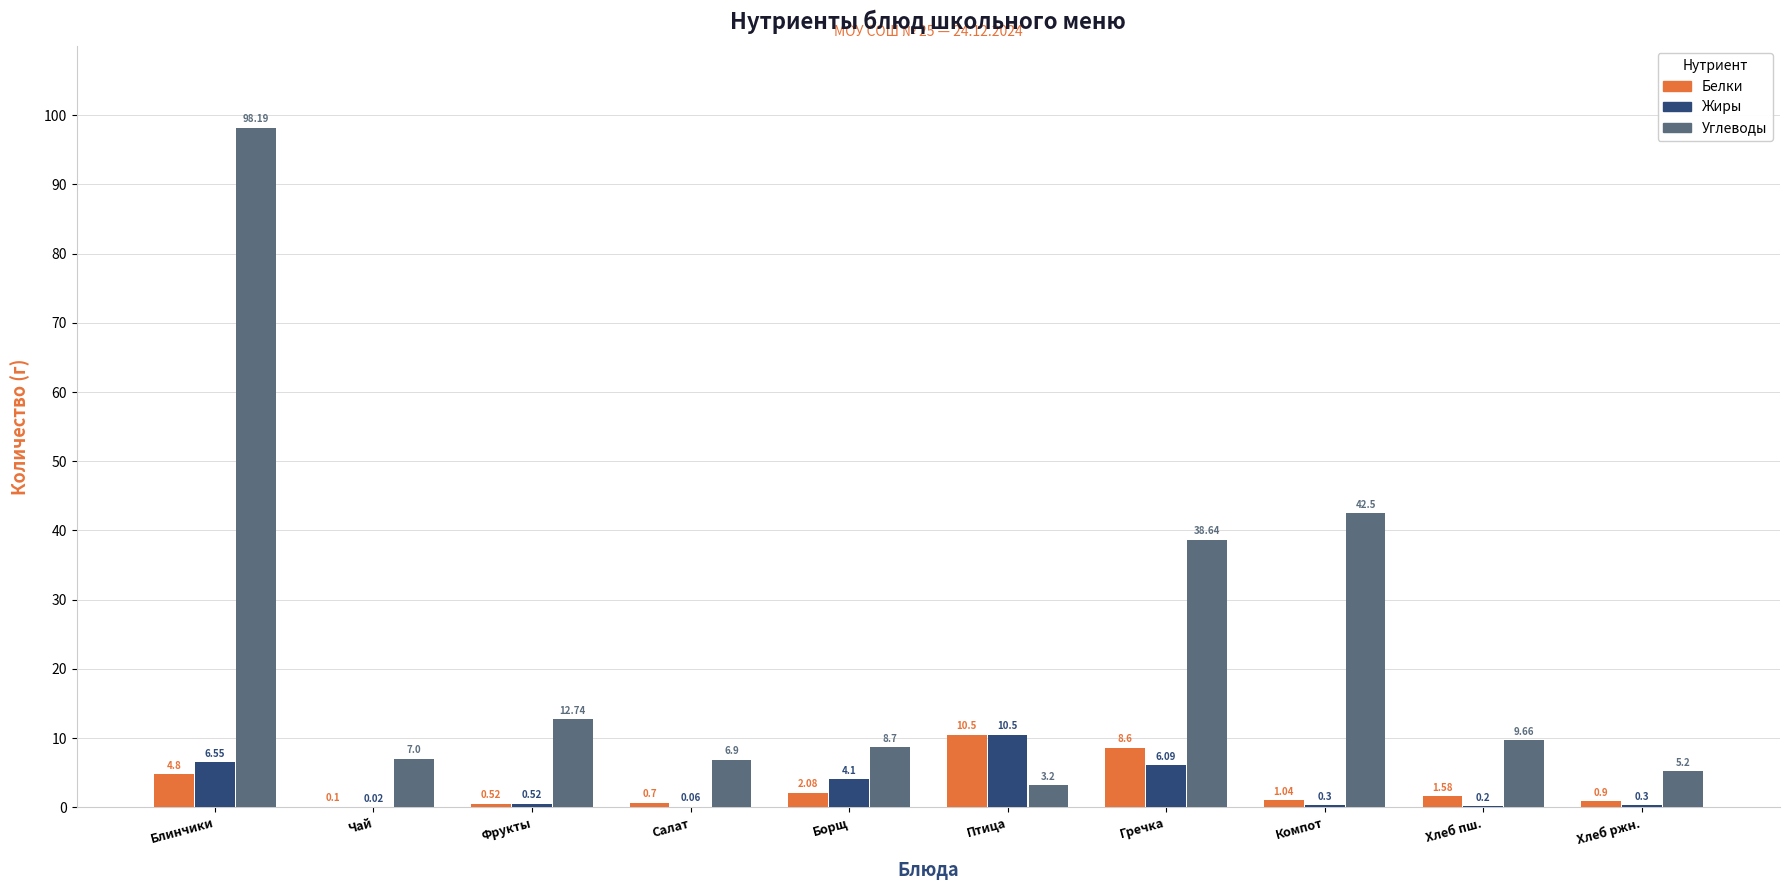

How many data points in Углеводы are above 9?

5